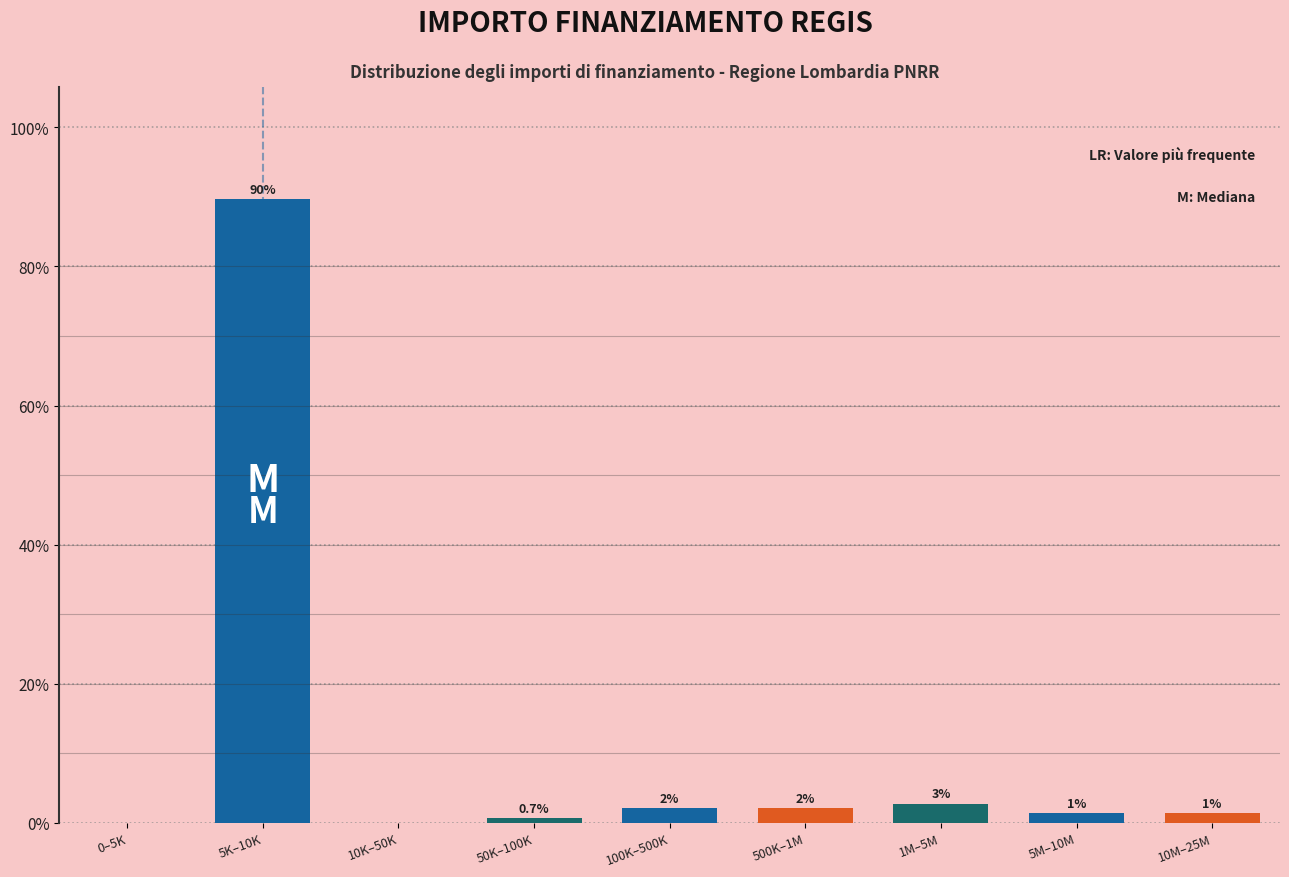

Are the bars horizontal?

No